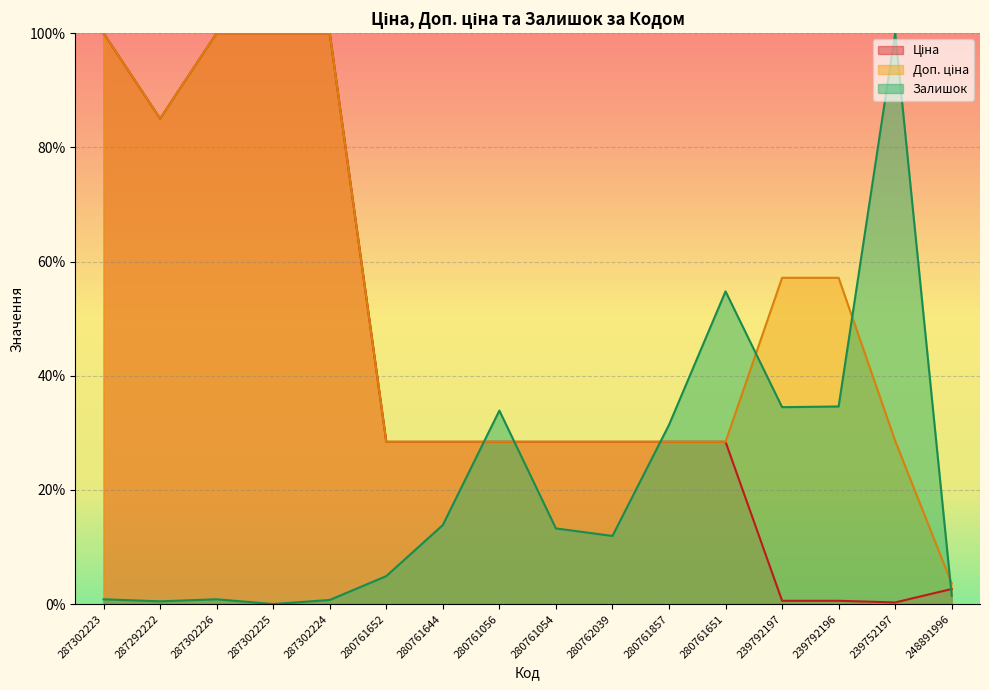

Which series changed the most between 287302226 and 287302224?

Залишок